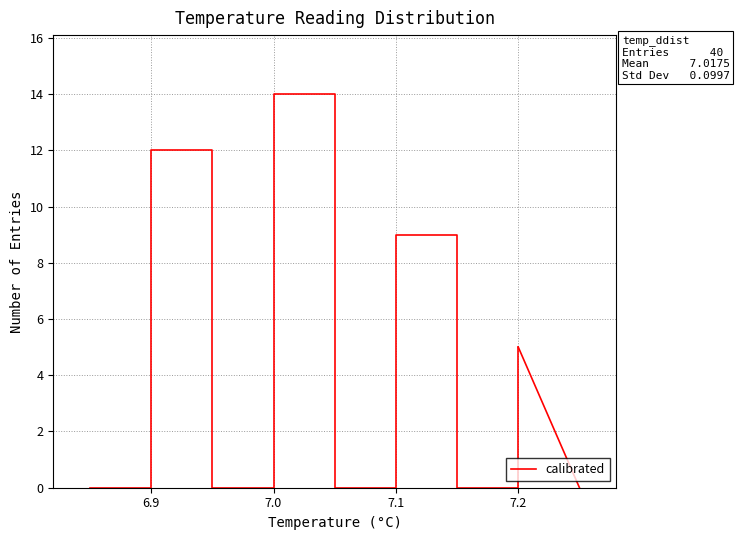

True or false: the data has more than 0 interior local peaks.

True